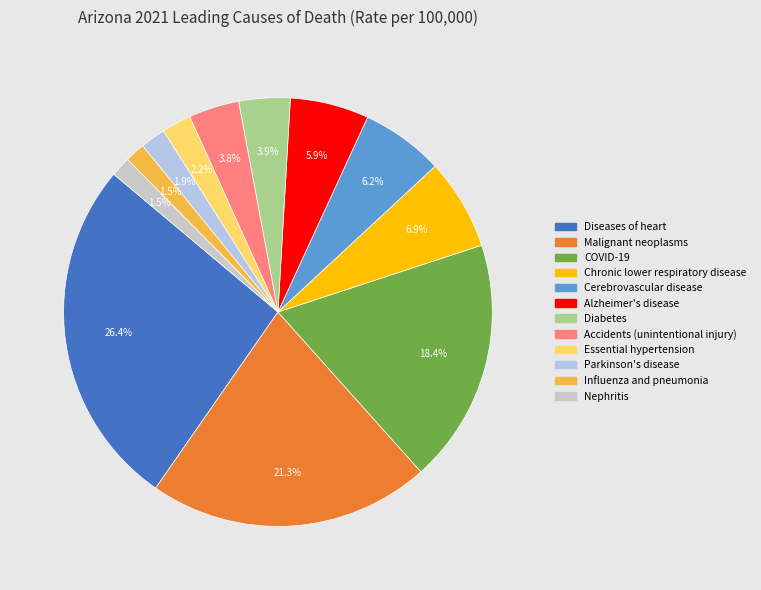

To the nearest percent, what is the combined percentage of Essential hypertension and COVID-19?

21%